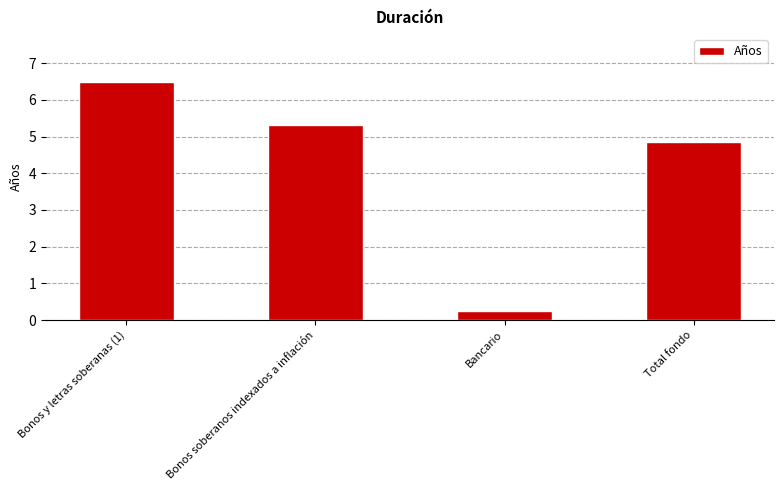

What is the value of the 2nd bar from the left?

5.3